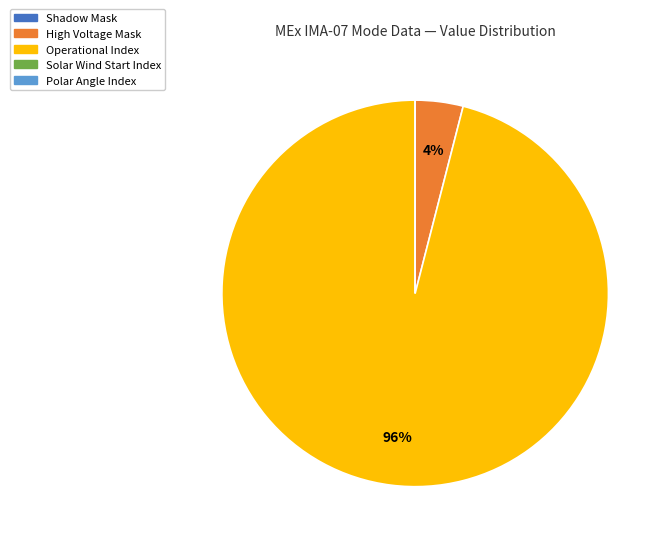

Does any single category account for the majority?

Yes